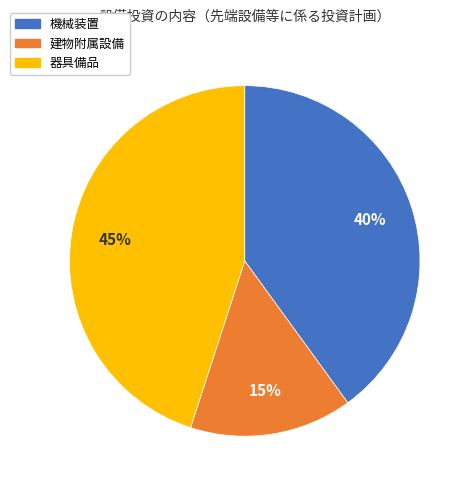

To the nearest percent, what is the difference between the largest and smallest slice percentages?

30%